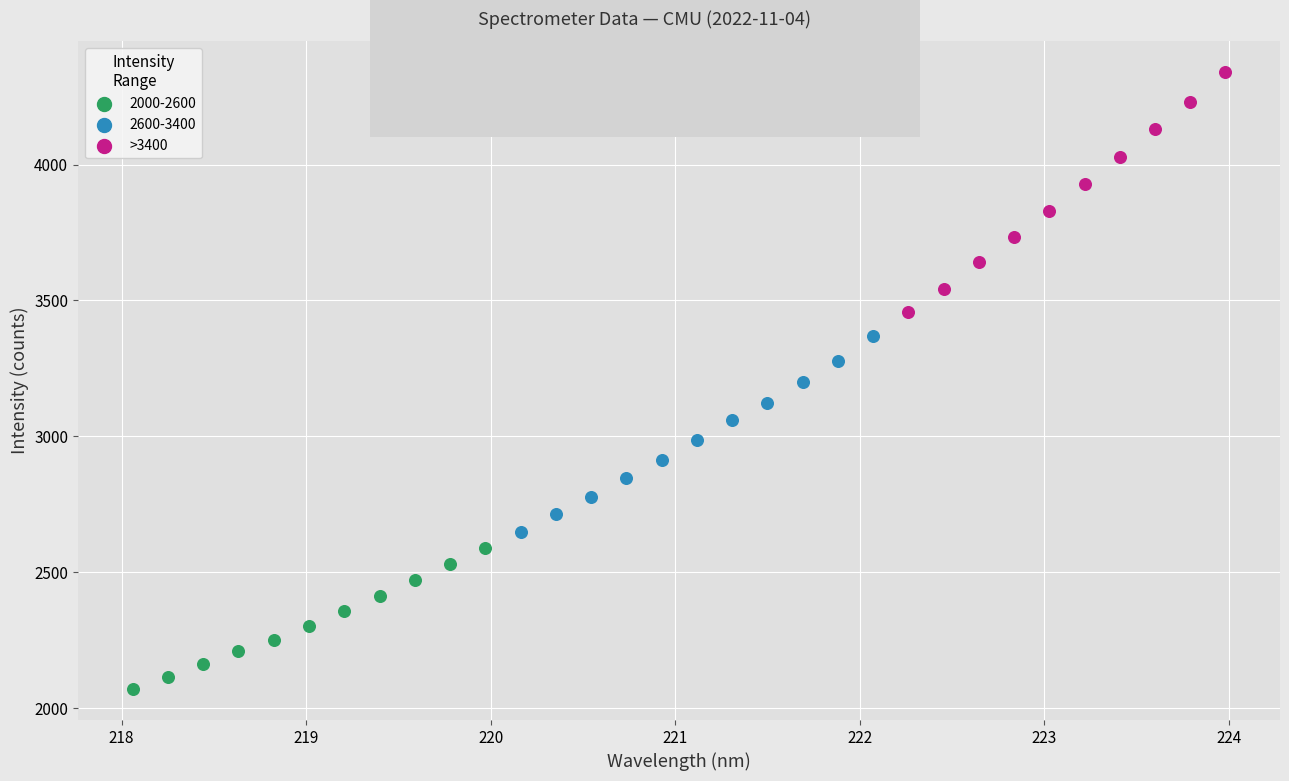

Which series reaches the maximum Y coordinate?

>3400